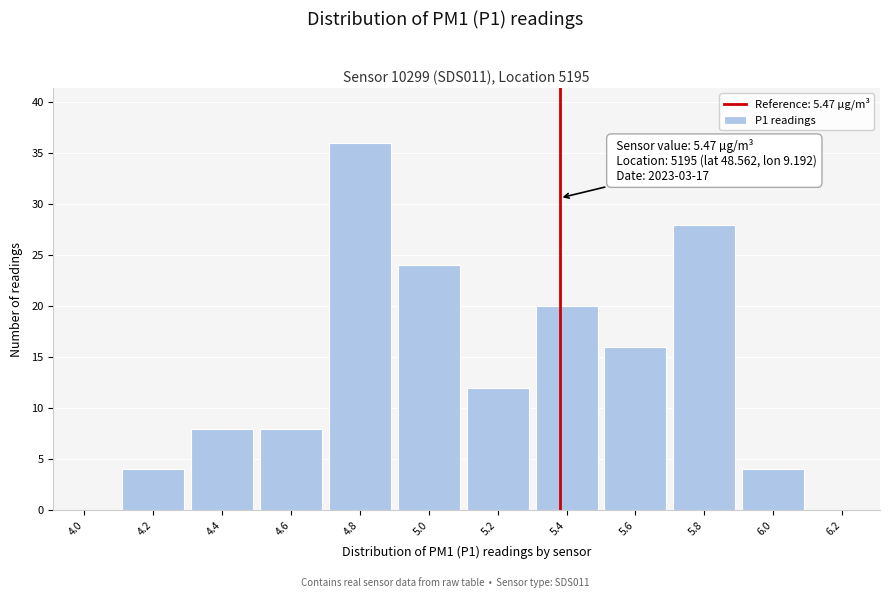

Reading left to right, what are all the values shown in this chart?

4.0=0	4.2=4	4.4=8	4.6=8	4.8=36	5.0=24	5.2=12	5.4=20	5.6=16	5.8=28	6.0=4	6.2=0